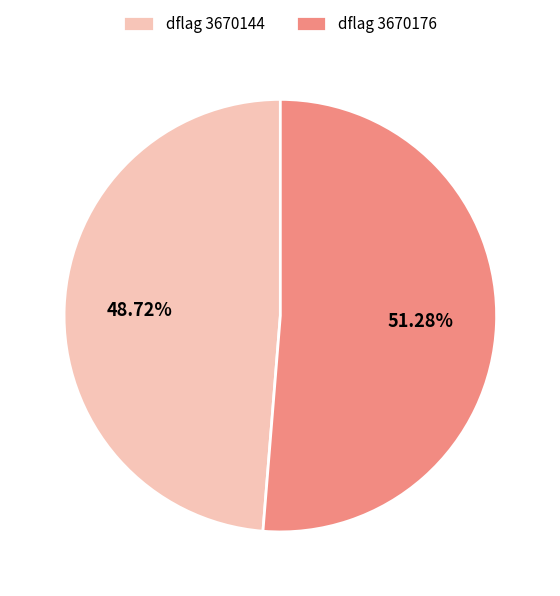

Which category accounts for the majority?

dflag 3670176